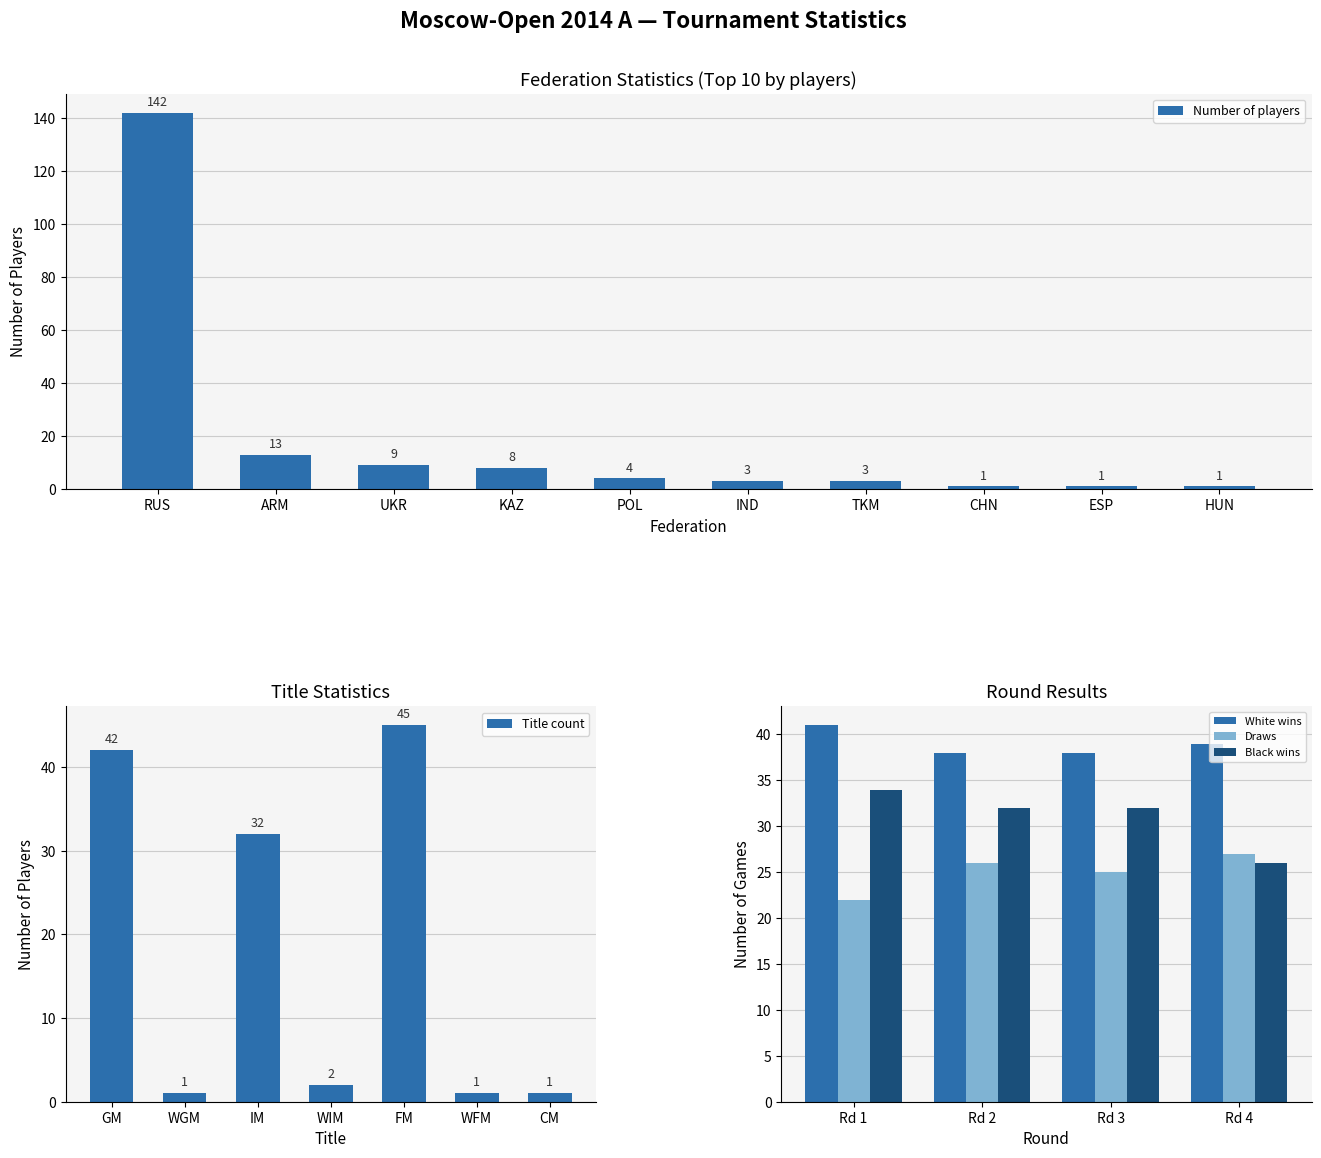

Which label corresponds to the largest value in the chart?

RUS